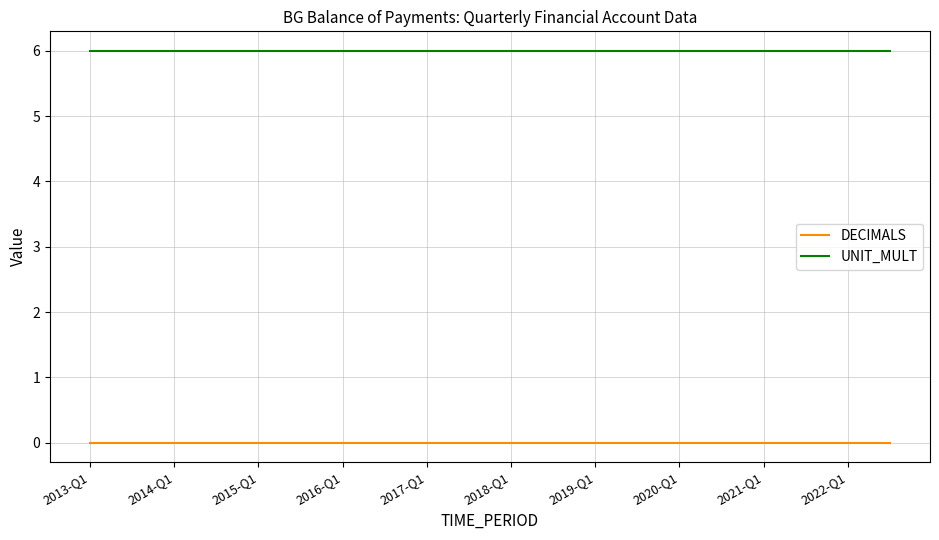

Rank the series by their maximum value, from highest to lowest.

UNIT_MULT, DECIMALS